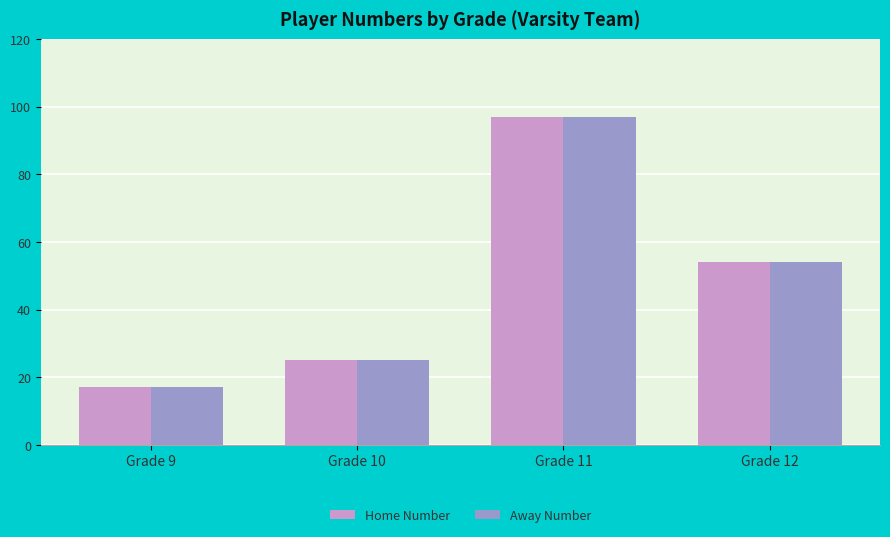

Where is Home Number nearest to the value 57?

Grade 12